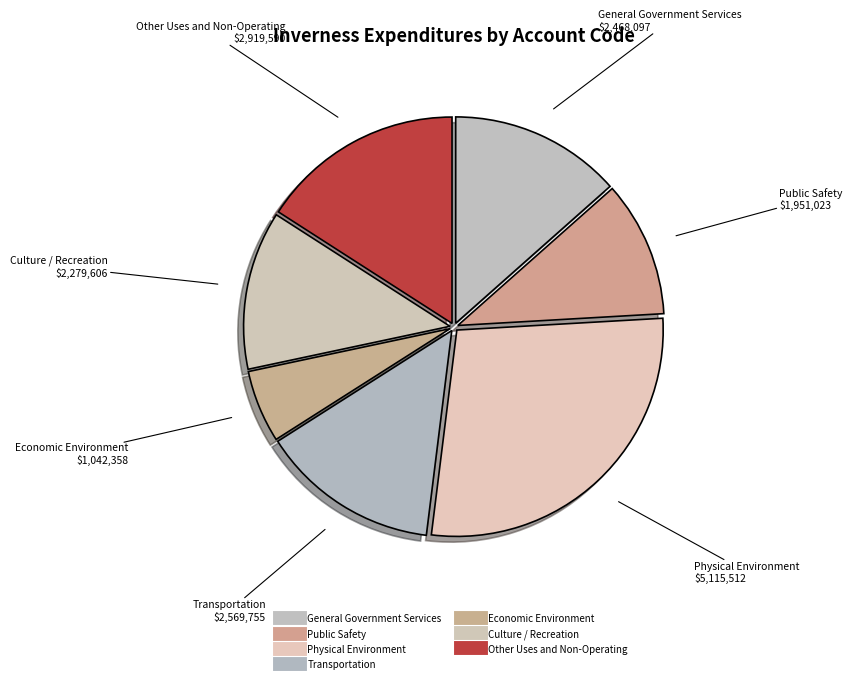

Count the number of slices in the pie.

7